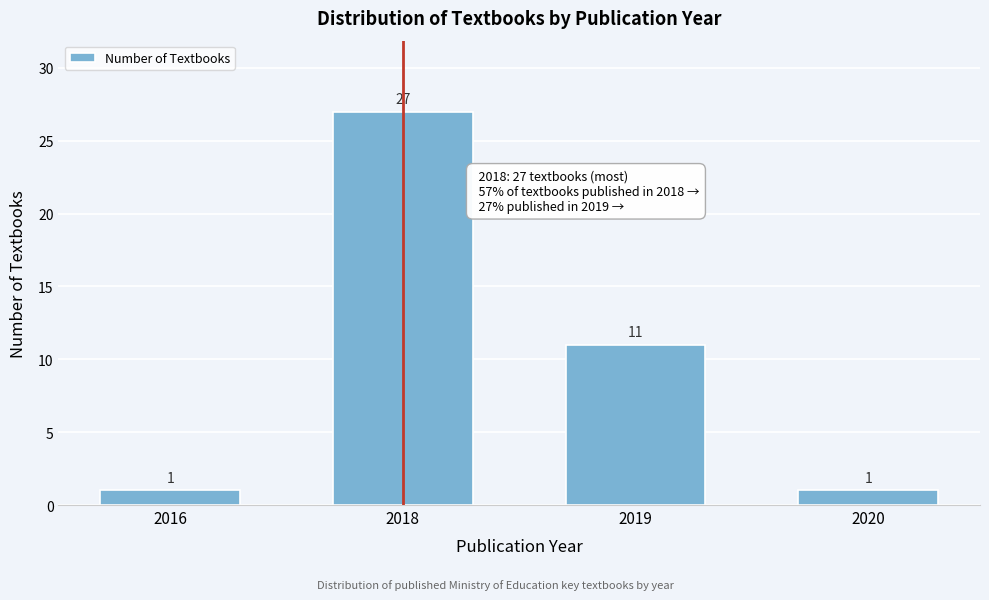

Reading left to right, extract all data points from this chart.

1	27	11	1